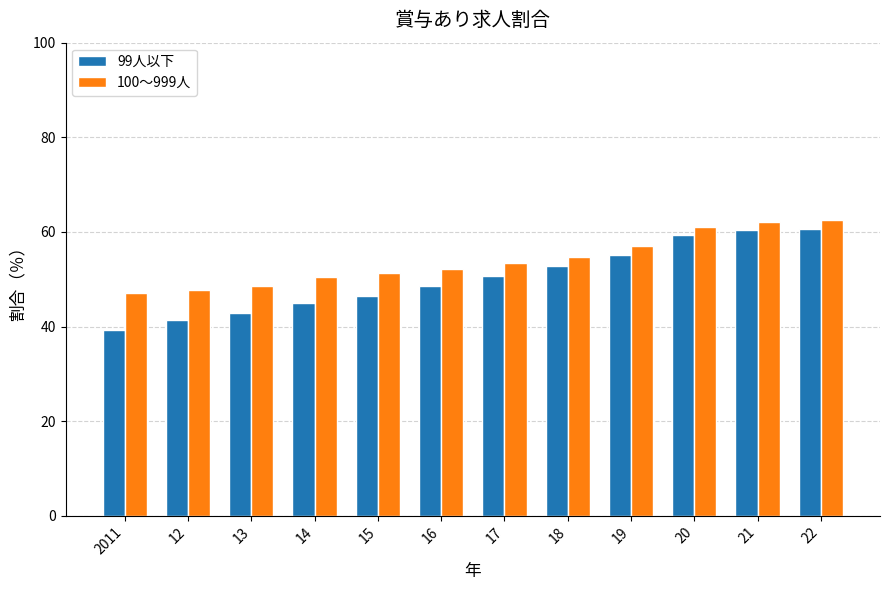

How many bars are there in each group?

2